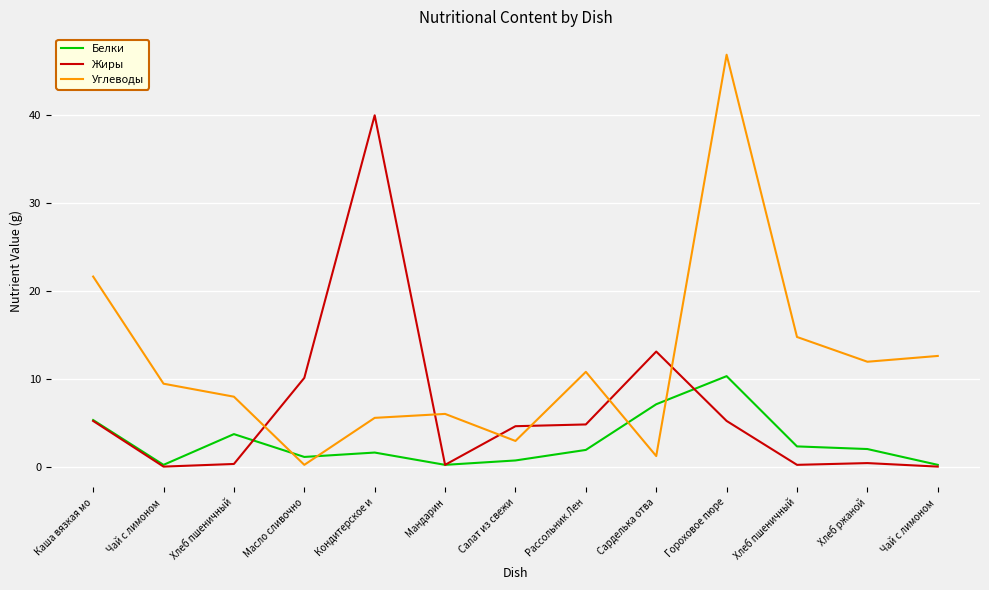

Rank the series at Гороховое пюре from lowest to highest value.

Жиры, Белки, Углеводы